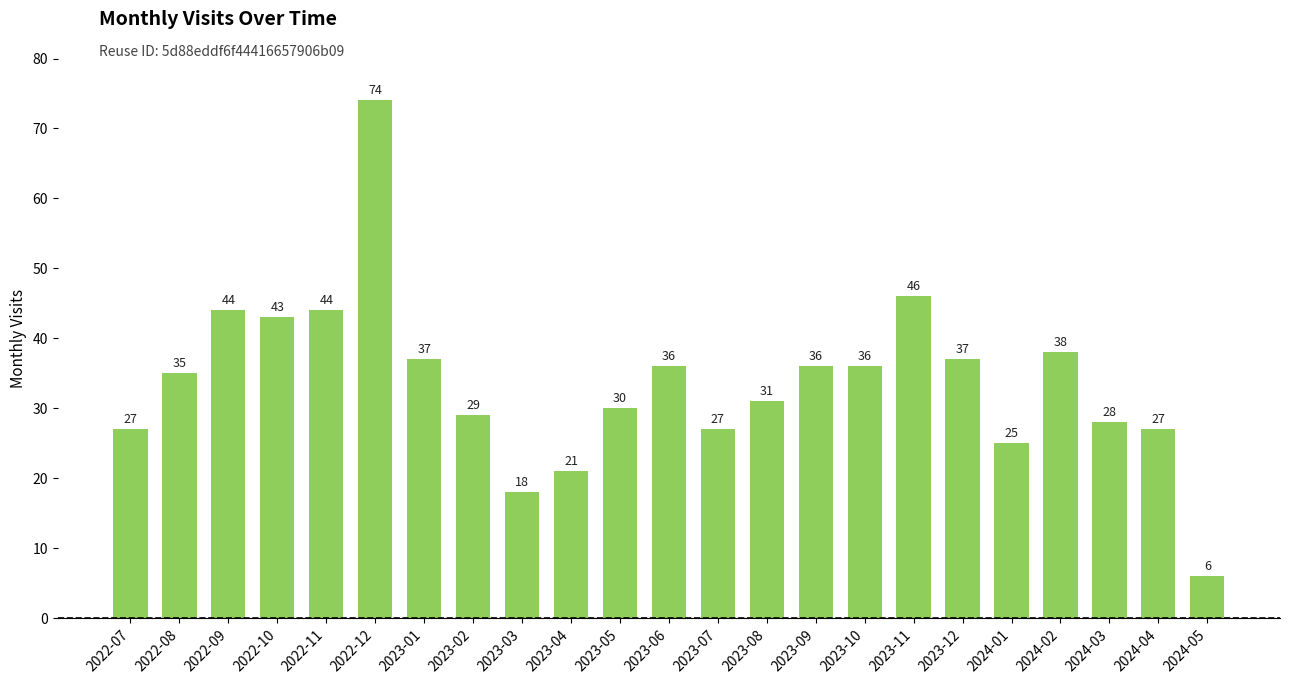

Reading left to right, what are all the values shown in this chart?

2022-07=27	2022-08=35	2022-09=44	2022-10=43	2022-11=44	2022-12=74	2023-01=37	2023-02=29	2023-03=18	2023-04=21	2023-05=30	2023-06=36	2023-07=27	2023-08=31	2023-09=36	2023-10=36	2023-11=46	2023-12=37	2024-01=25	2024-02=38	2024-03=28	2024-04=27	2024-05=6